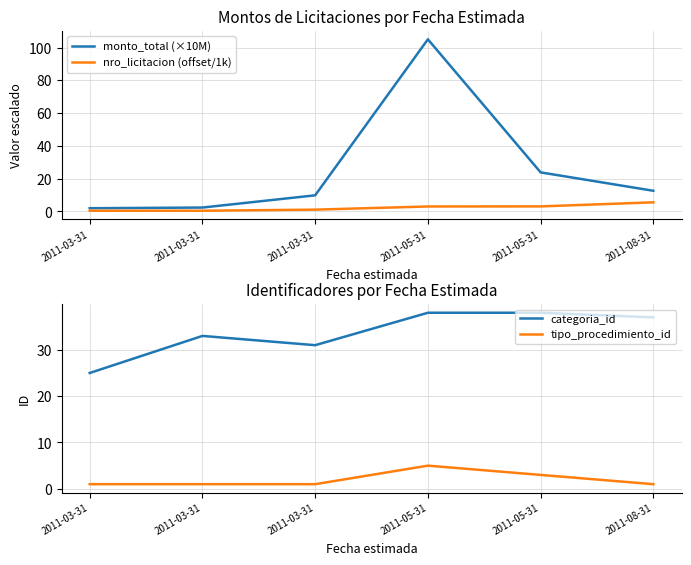

At 2011-03-31, list the series in order from largest to smallest.

categoria_id, monto_total (×10M), tipo_procedimiento_id, nro_licitacion (offset/1k)